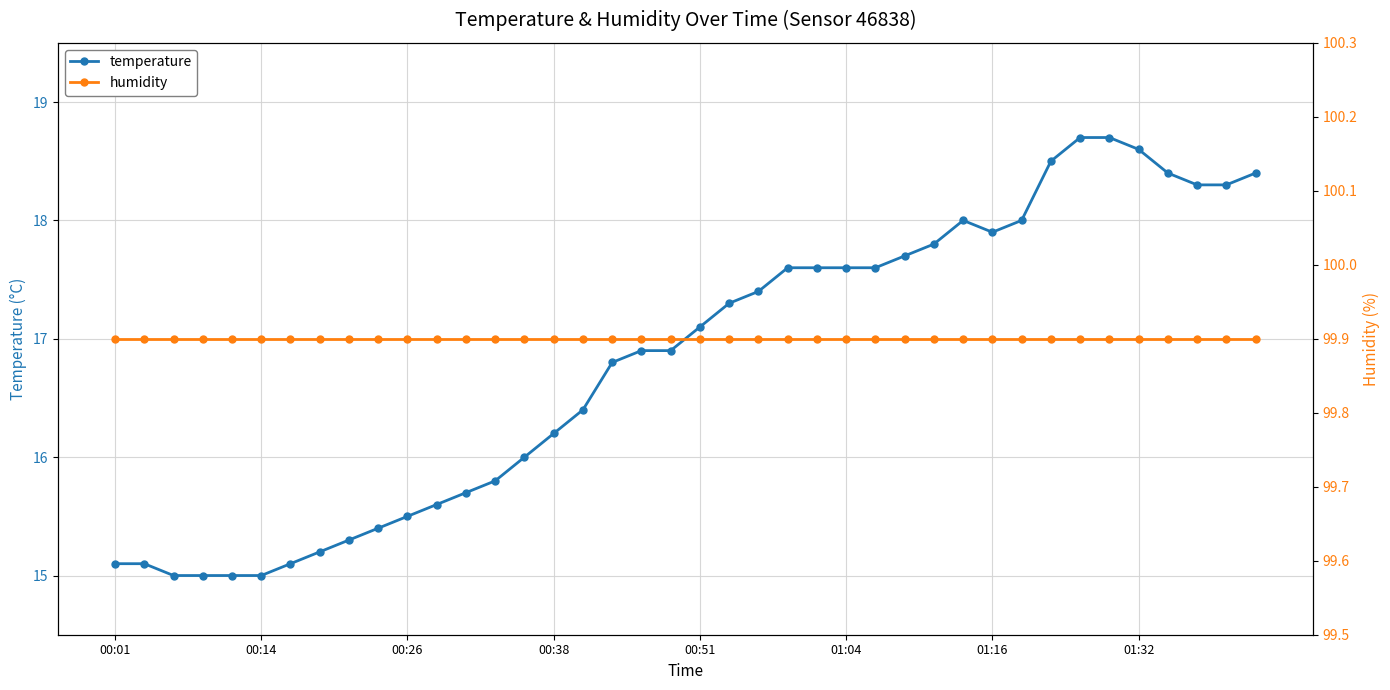

What are all the series names shown in the legend?

temperature, humidity